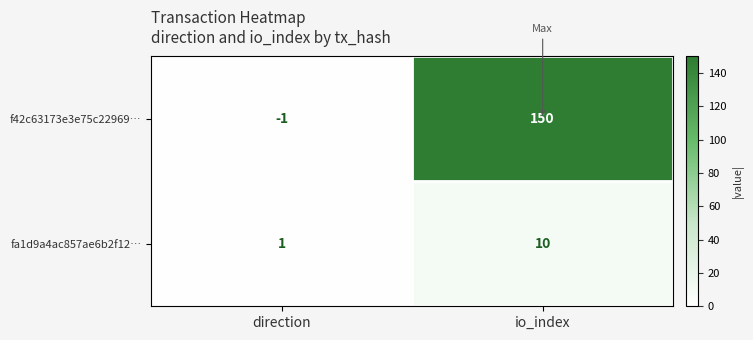

What is the difference between the highest and lowest values at io_index?

140